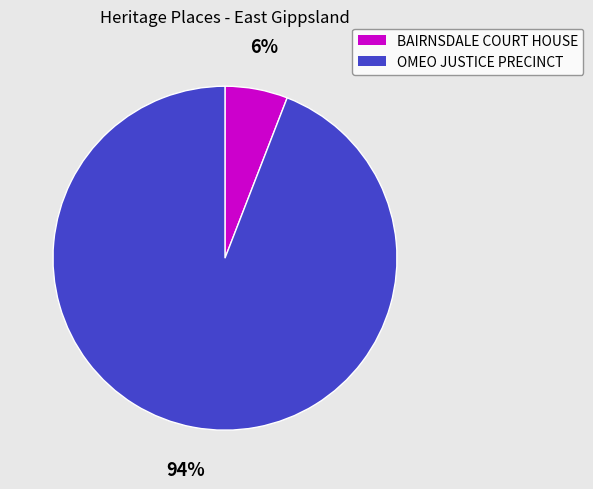

Is OMEO JUSTICE PRECINCT the majority of the pie?

Yes